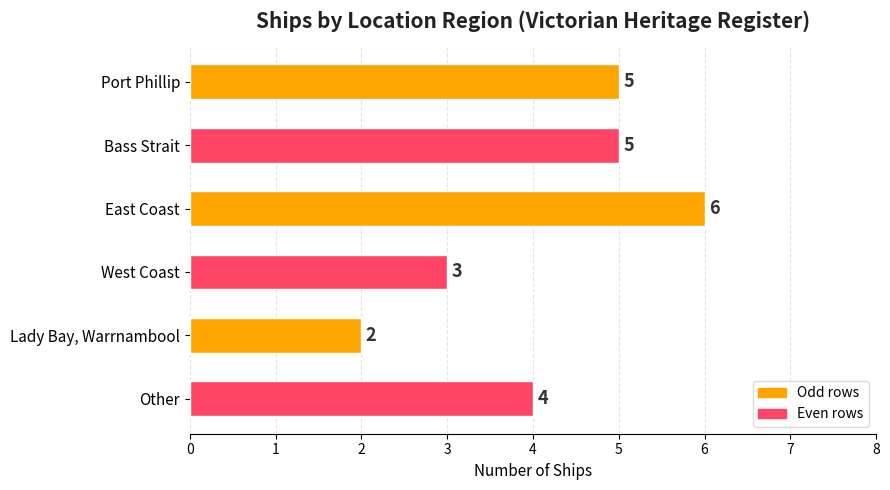

At which category does the chart reach its peak across all series?

East Coast